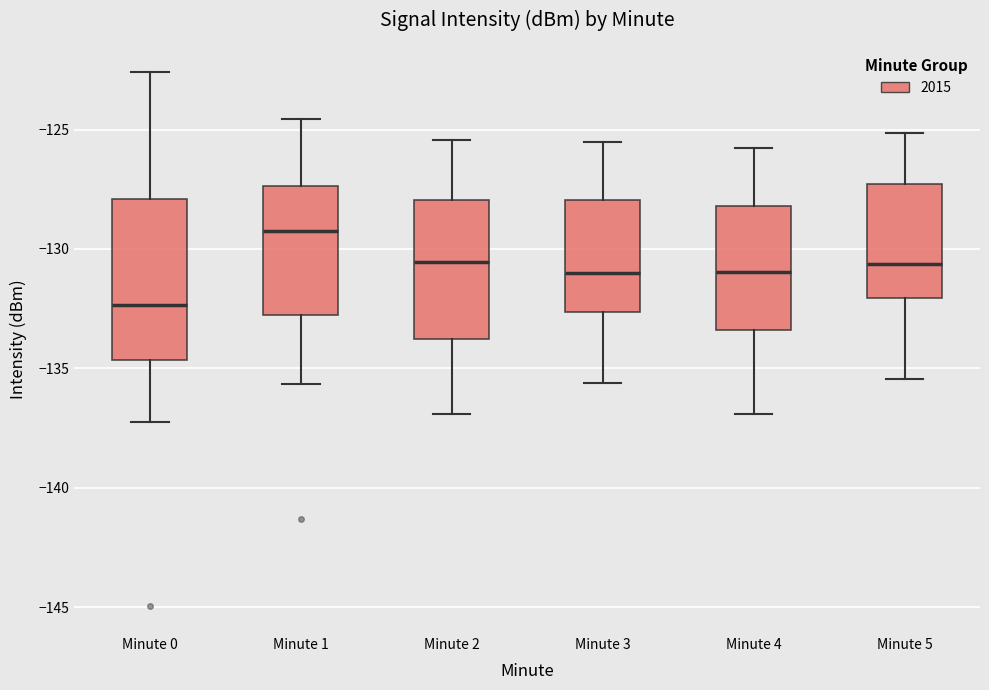

Which box has the highest median line?

Minute 1